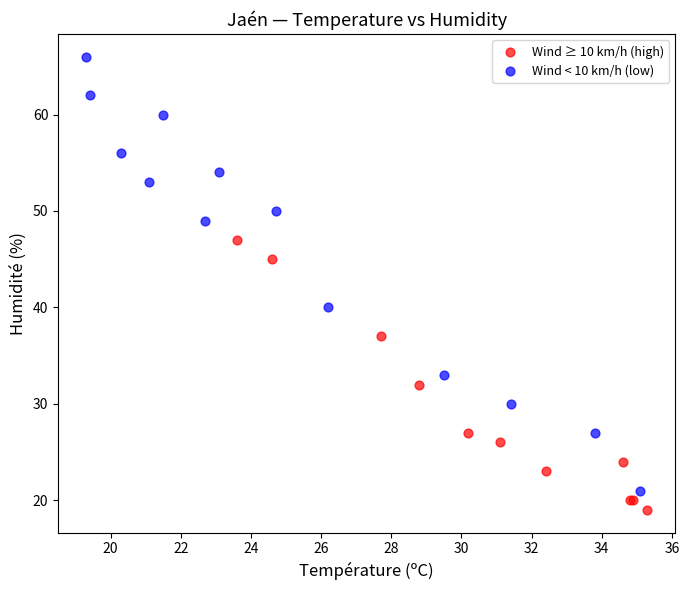

Which series contains the lowest Y value?

Wind ≥ 10 km/h (high)